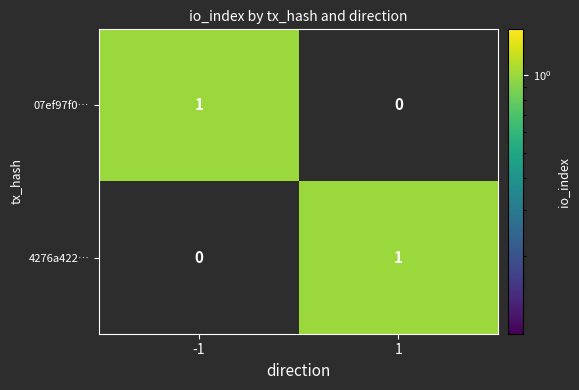

Is the value of 07ef97f0… at 1 greater than the value of 4276a422… at 1?

No